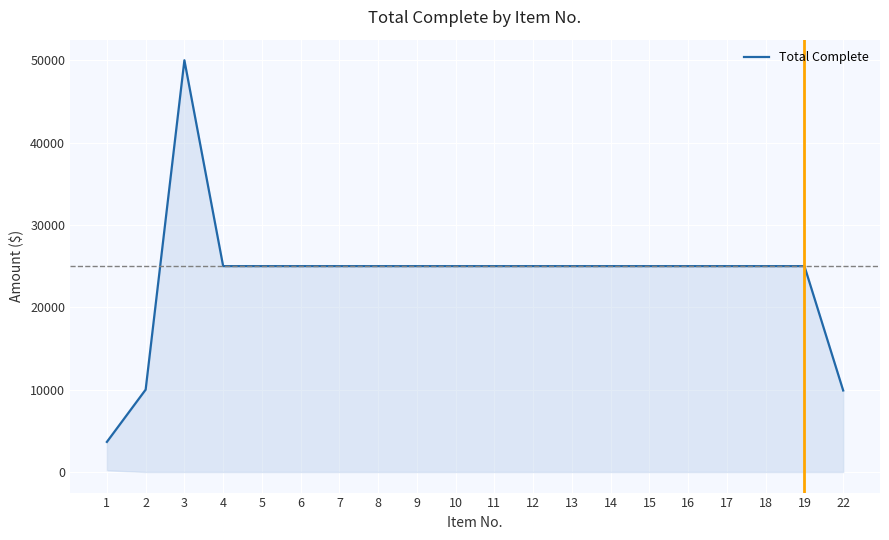

Read the value at 2, to the nearest 100.

10000